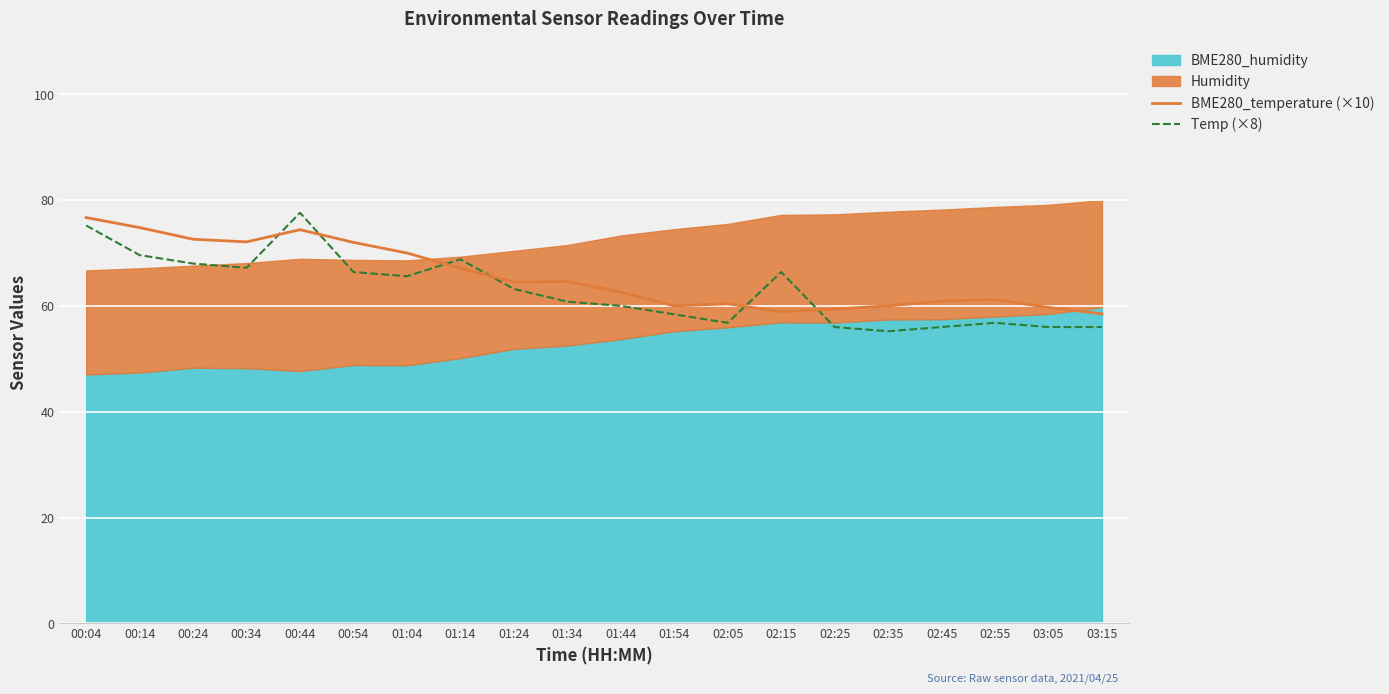

Between 01:24 and 00:34, which is larger?

00:34